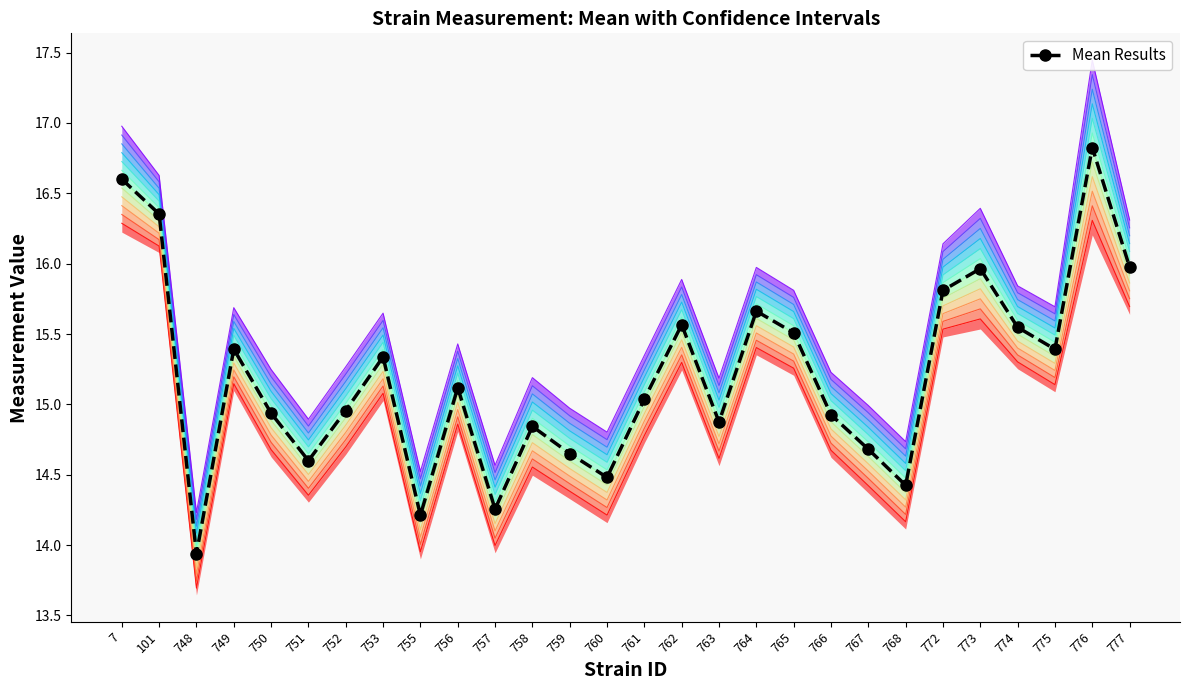

Reading left to right, what are all the values shown in this chart?

7=16.6	101=16.4	748=13.9	749=15.4	750=14.9	751=14.6	752=15.0	753=15.3	755=14.2	756=15.1	757=14.3	758=14.8	759=14.7	760=14.5	761=15.0	762=15.6	763=14.9	764=15.7	765=15.5	766=14.9	767=14.7	768=14.4	772=15.8	773=16.0	774=15.5	775=15.4	776=16.8	777=16.0